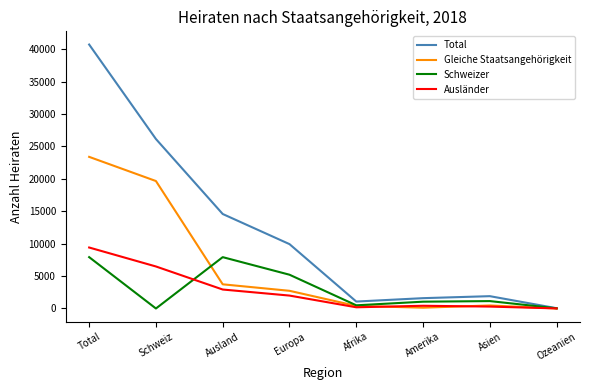

Which series has the widest spread of values?

Total